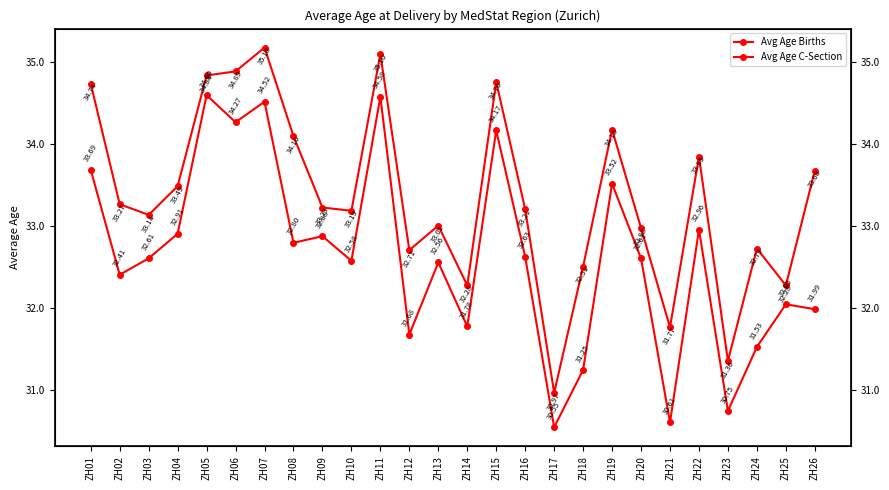

Which category has the lowest value across all series?

ZH17